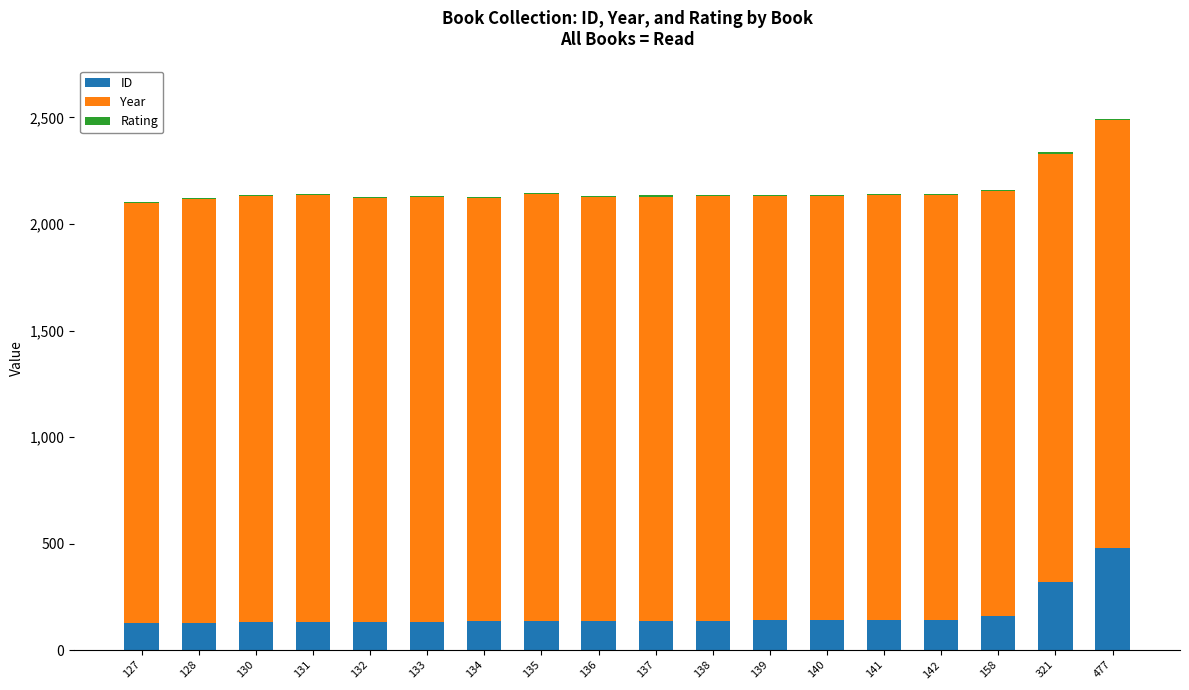

The value of ID at 134 is 134. True or false?

True